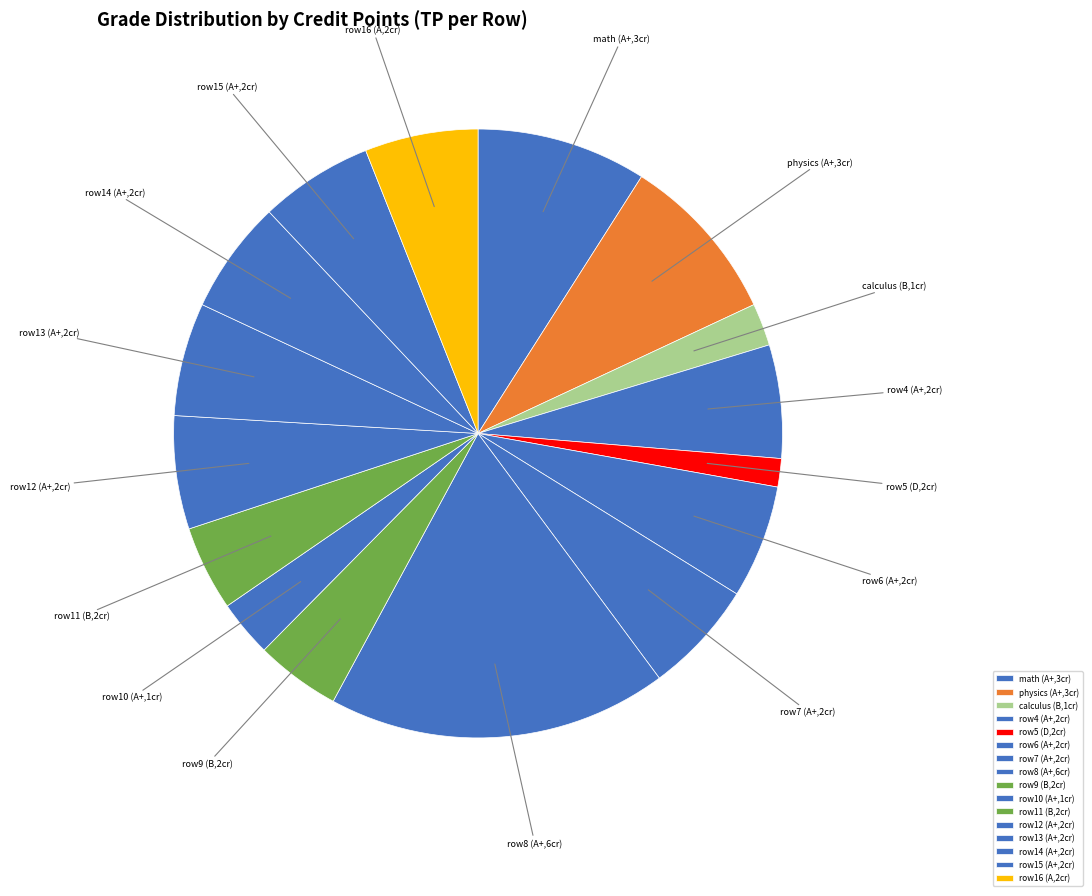

Is the sum of row13 (A+,2cr) and math (A+,3cr) greater than half?

No